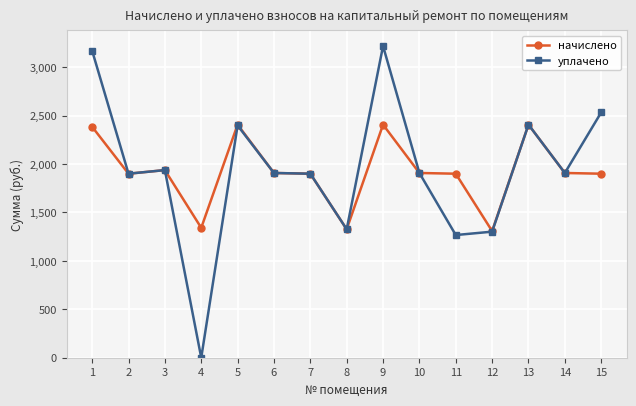

How many lines are shown in the chart?

2